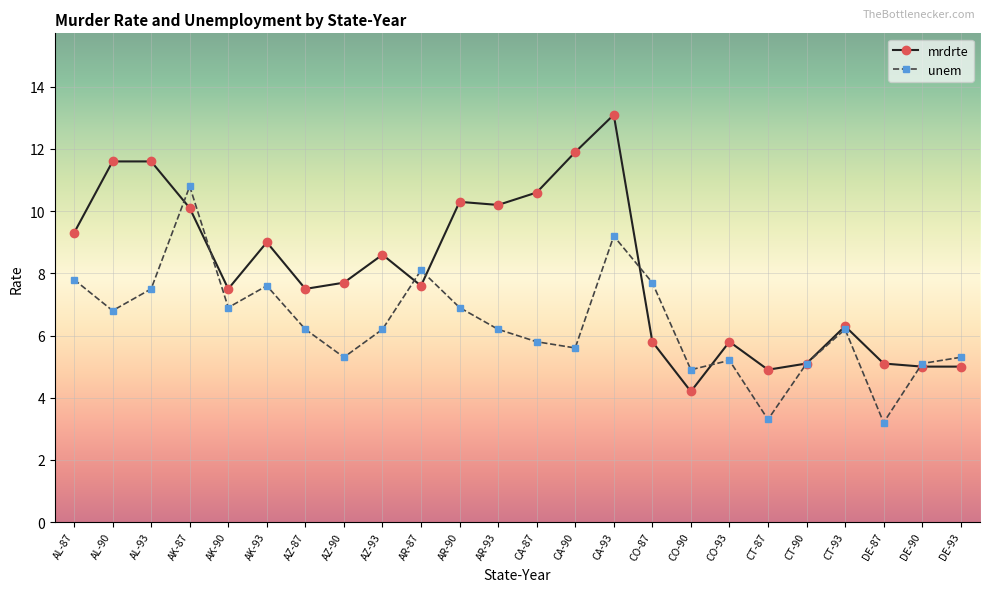

What is the smallest value displayed?

3.2